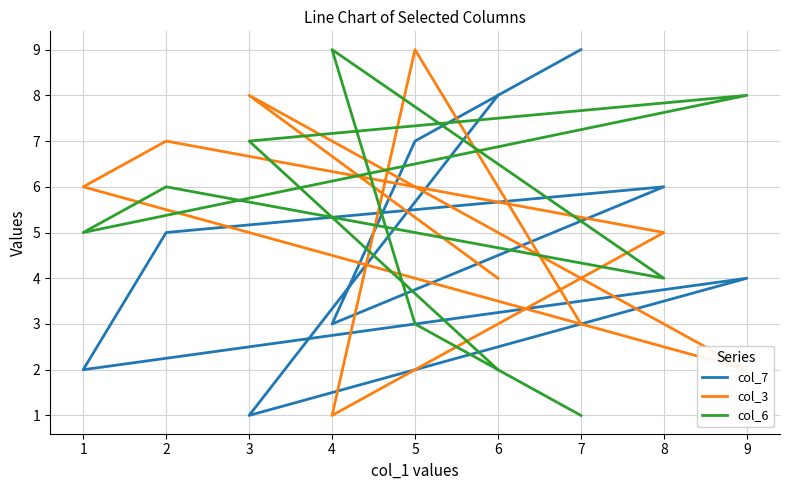

What is the minimum value shown in the chart?

1